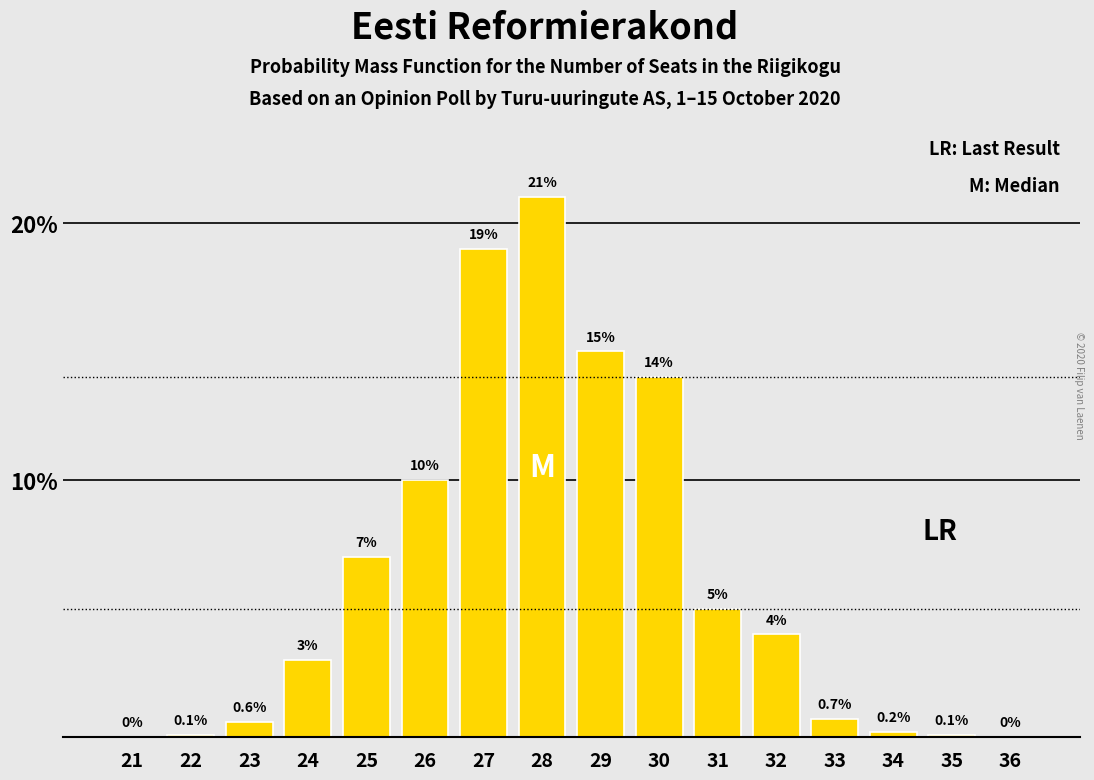

Reading left to right, transcribe all the data shown in this chart.

21=0.0	22=0.1	23=0.6	24=3.0	25=7.0	26=10.0	27=19.0	28=21.0	29=15.0	30=14.0	31=5.0	32=4.0	33=0.7	34=0.2	35=0.1	36=0.0